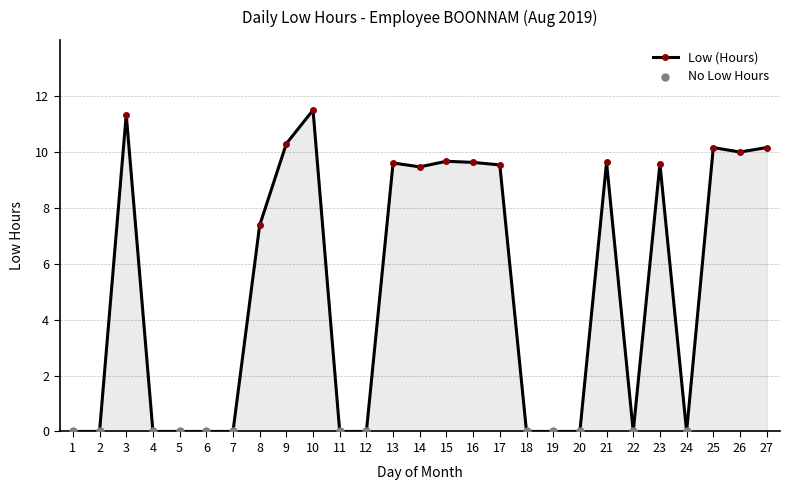

What is the change in value from 3 to 19?

-11.3